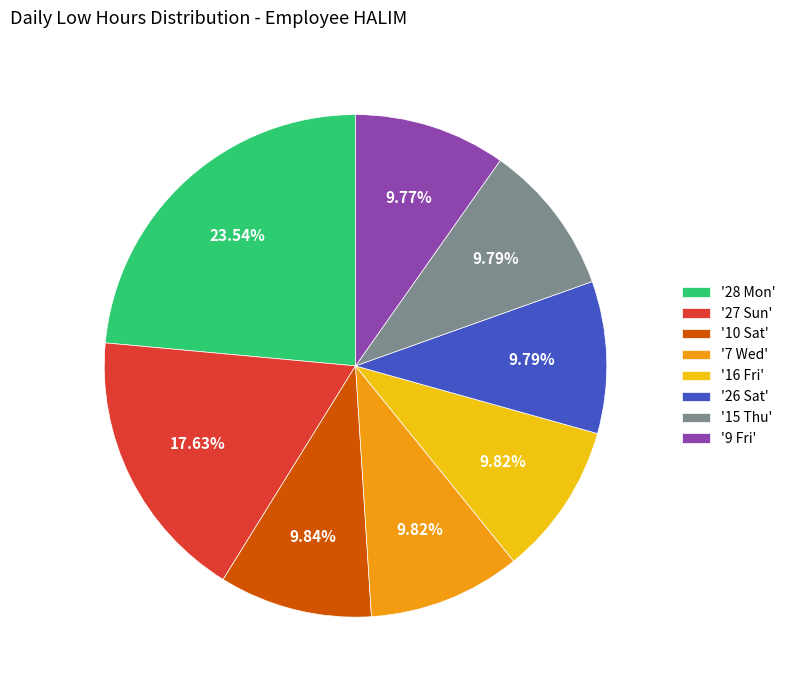

Do '9 Fri' and '10 Sat' together represent more than half of the pie?

No